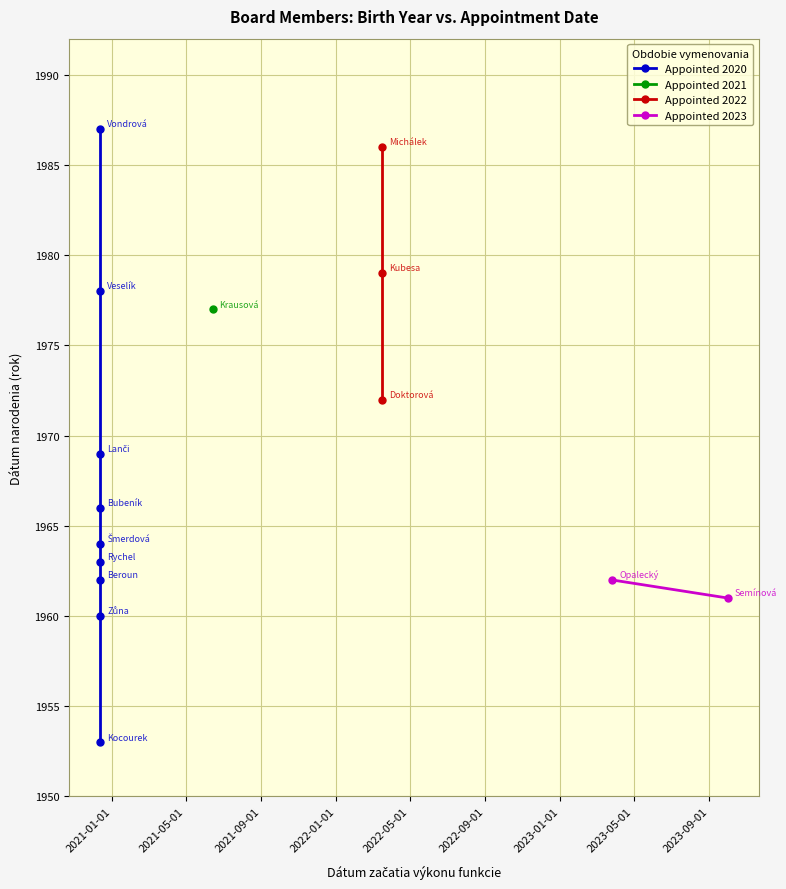

What is the average value?

1969